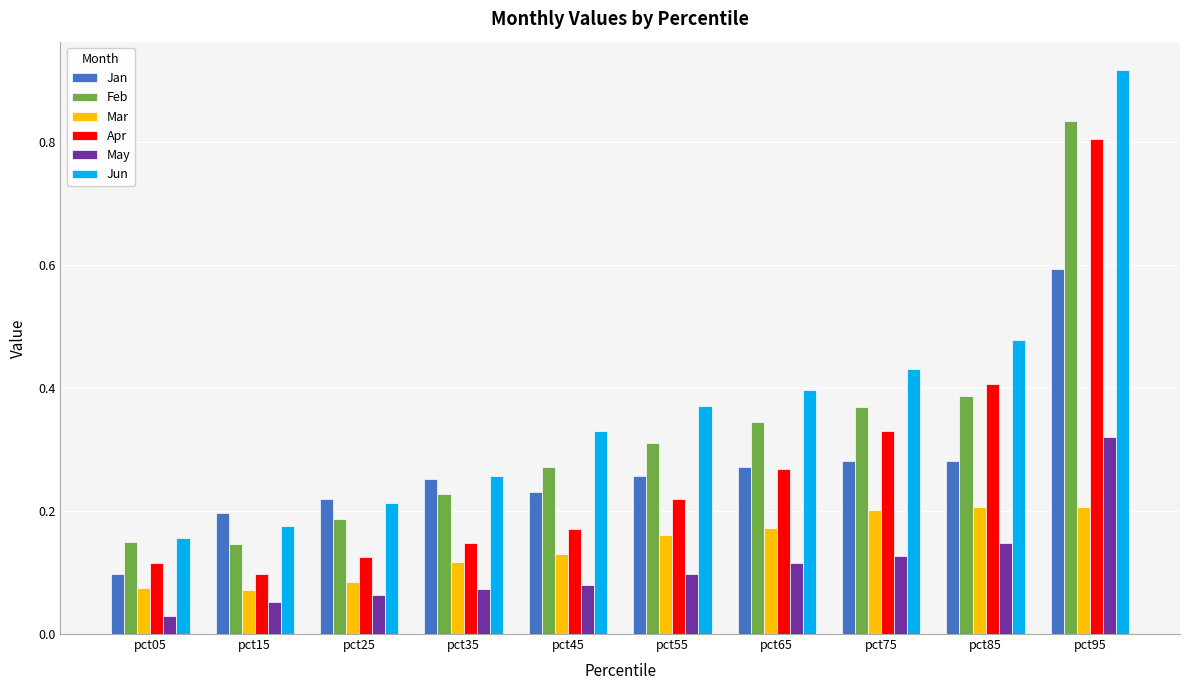

What are all the series names shown in the legend?

Jan, Feb, Mar, Apr, May, Jun